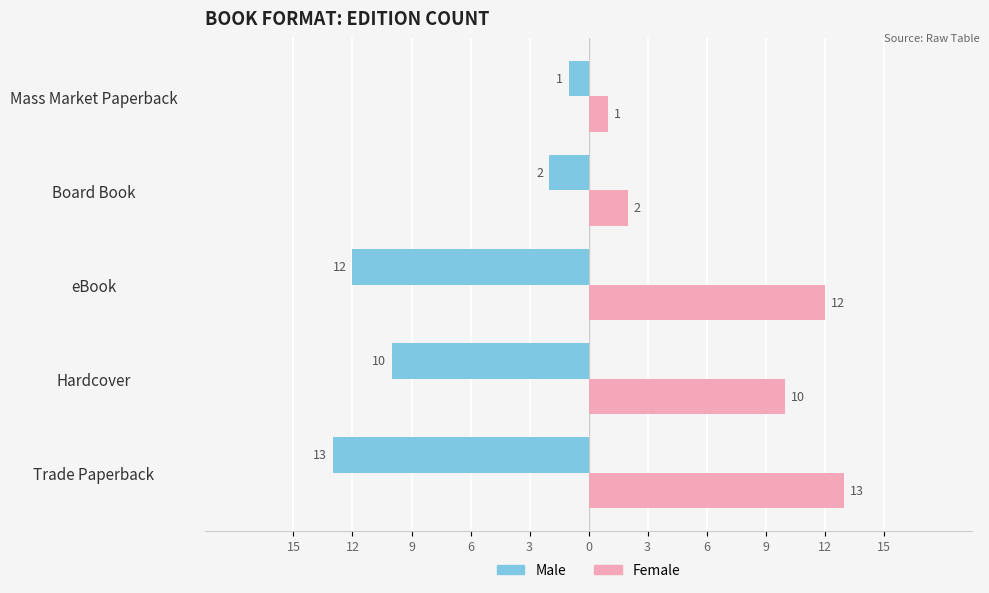

What are all the series names shown in the legend?

Male, Female